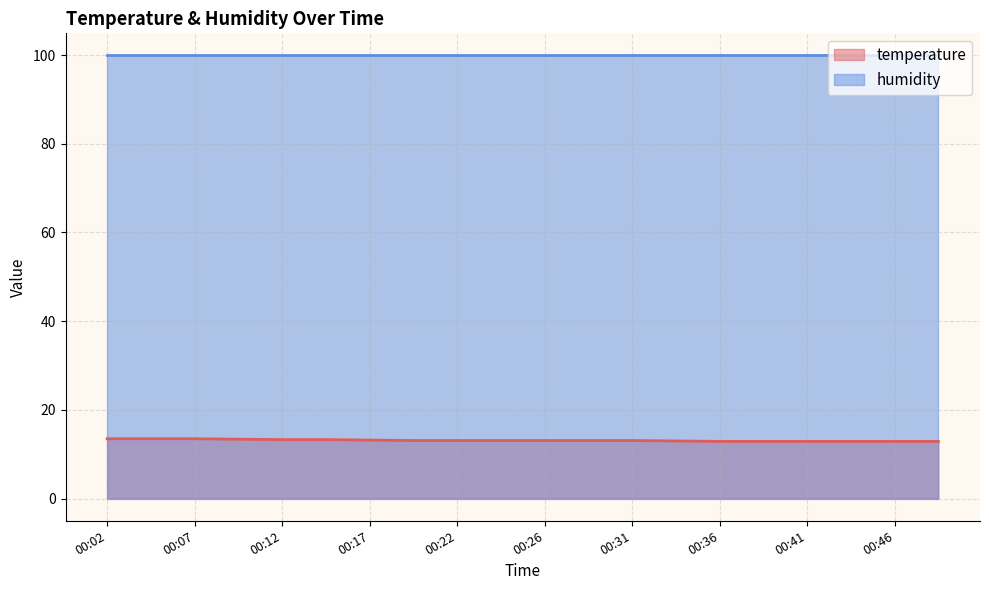

Which category has the highest value across all series?

00:02